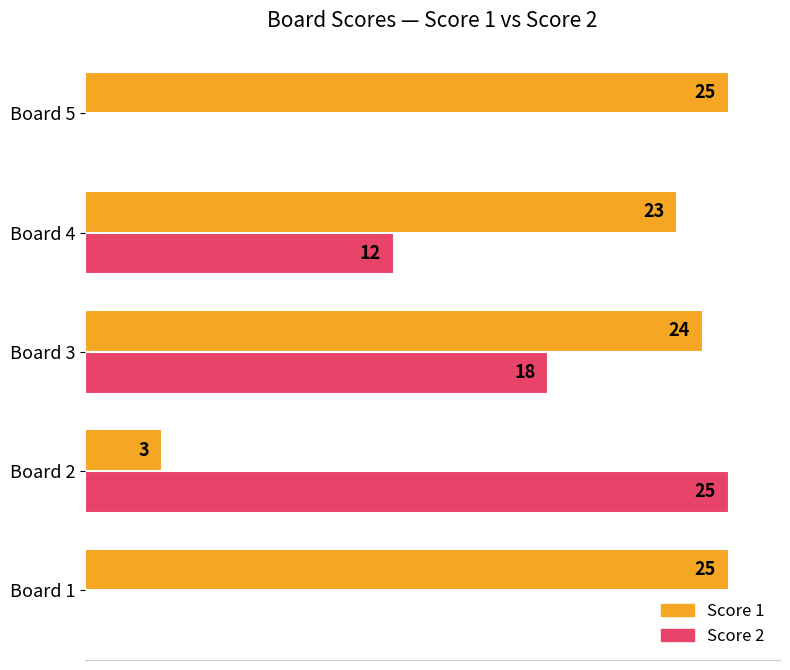

Where is Score 1 nearest to the value 14?

Board 4